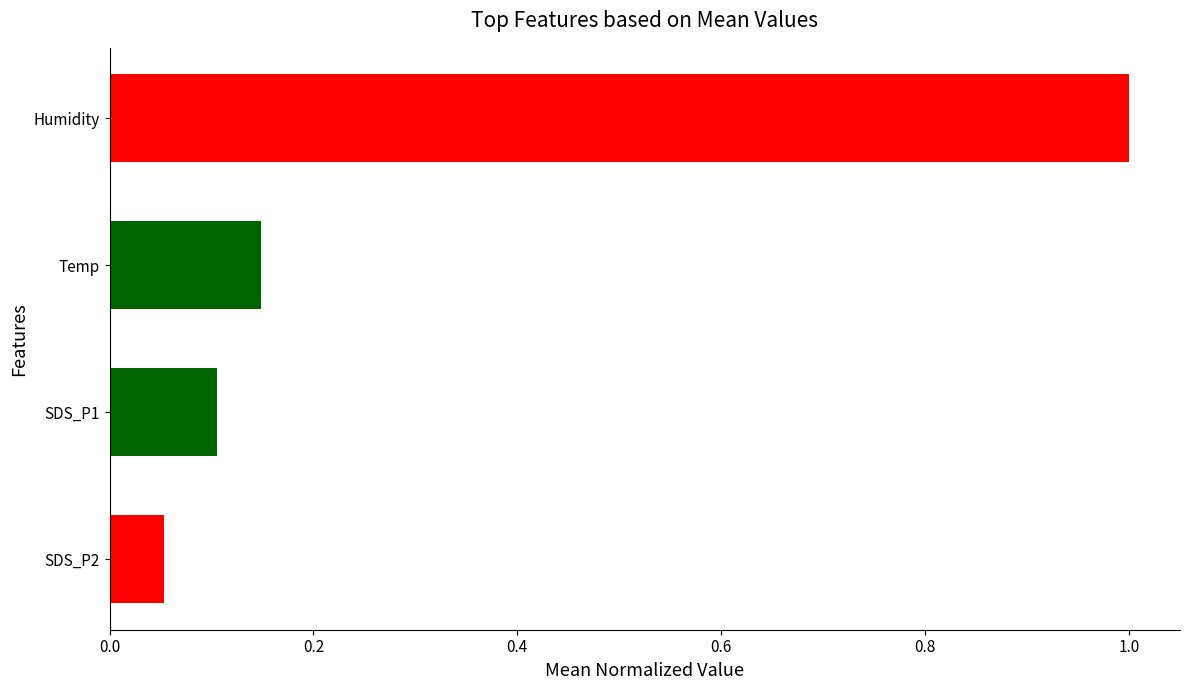

The chart shows a value of 1.0 at Humidity. True or false?

True